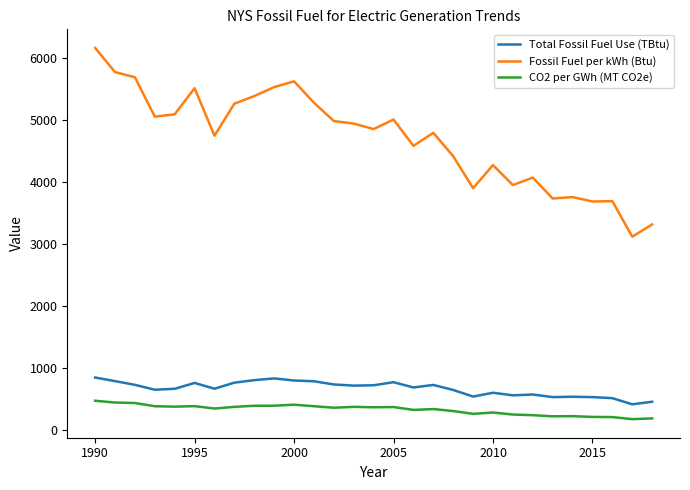

Which series has the largest total across all categories?

Fossil Fuel per kWh (Btu)